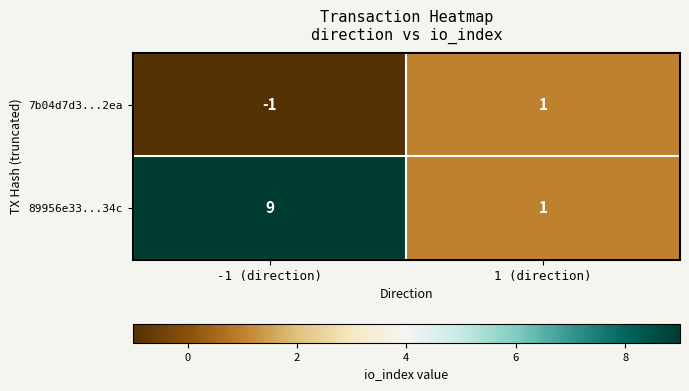

At how many categories does at least one series exceed 7?

1